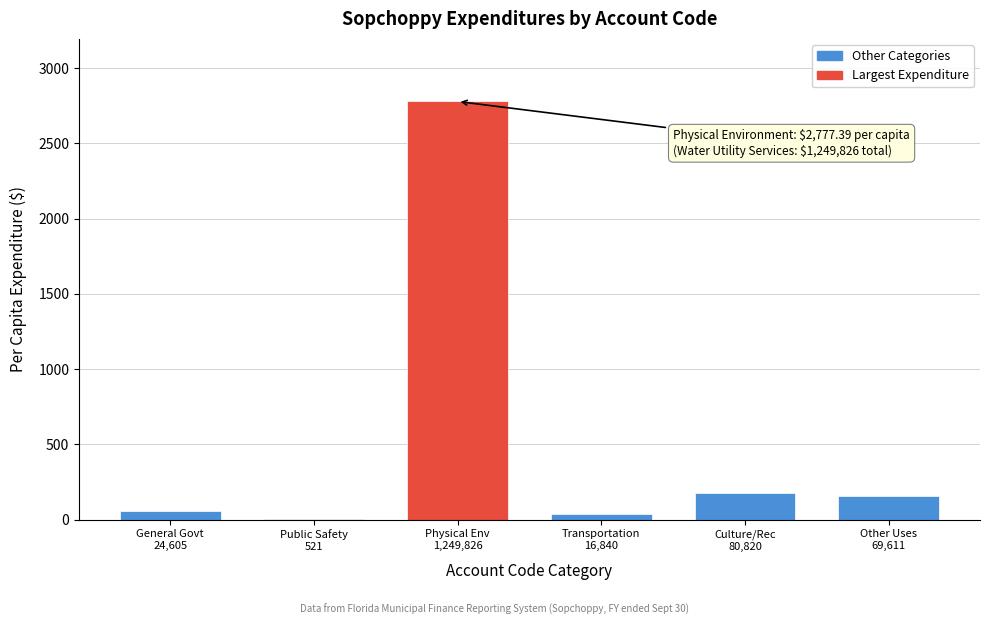

What is the maximum value shown in the chart?

2777.4